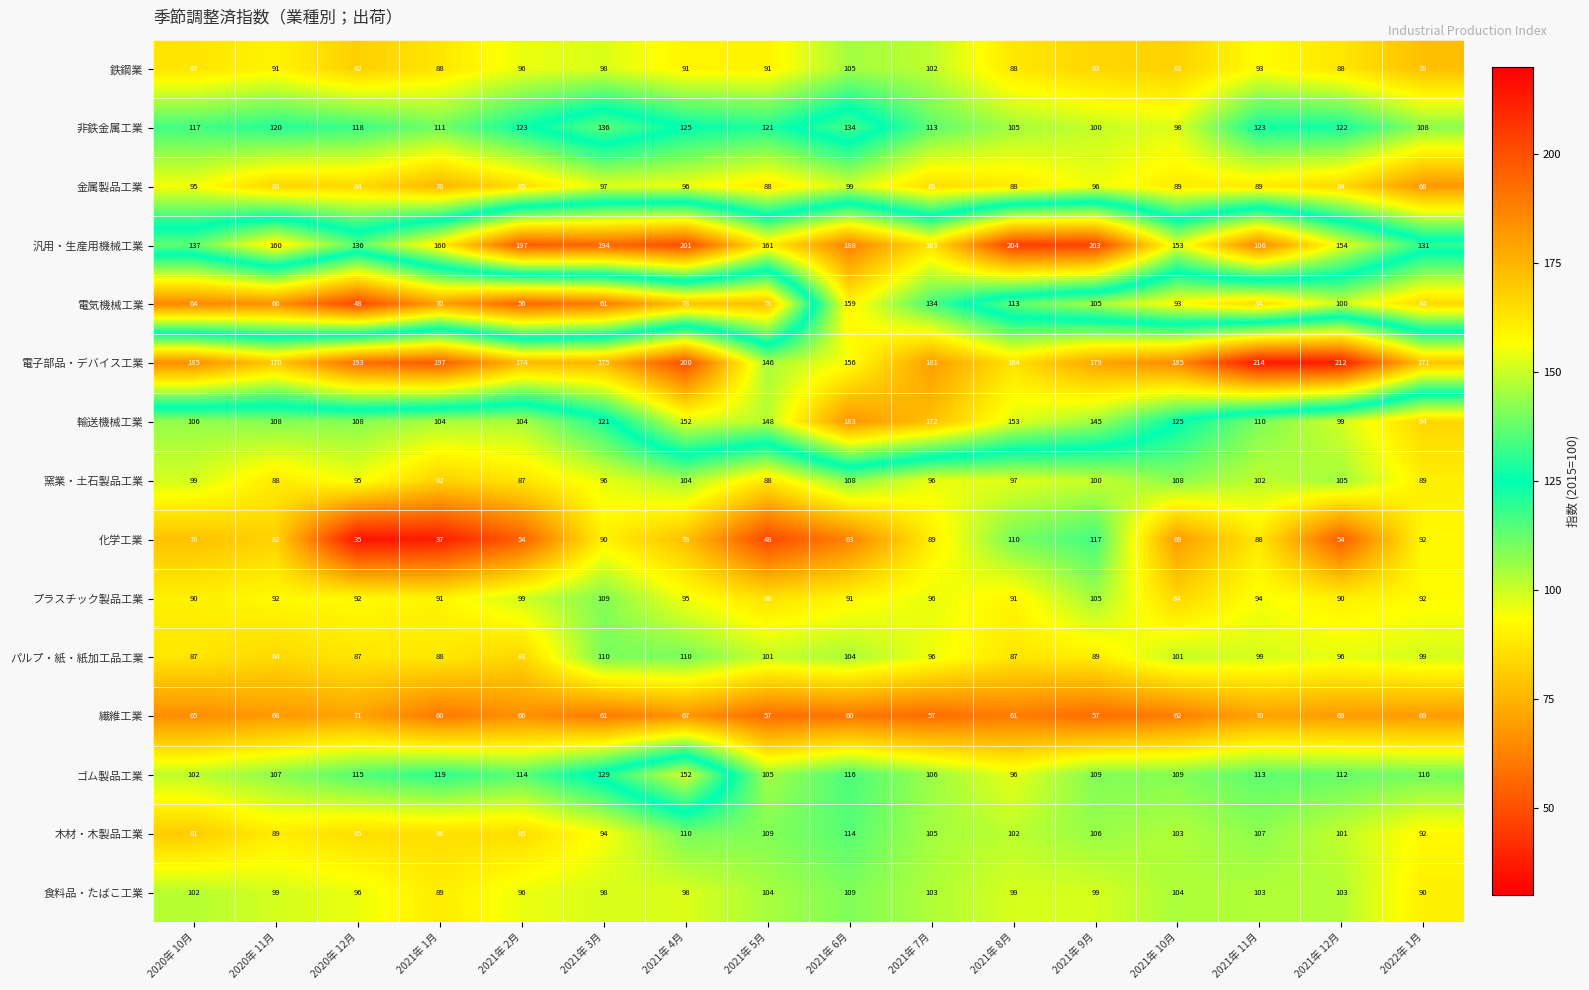

The value of 窯業・土石製品工業 at 2021年 5月 is 88. True or false?

True